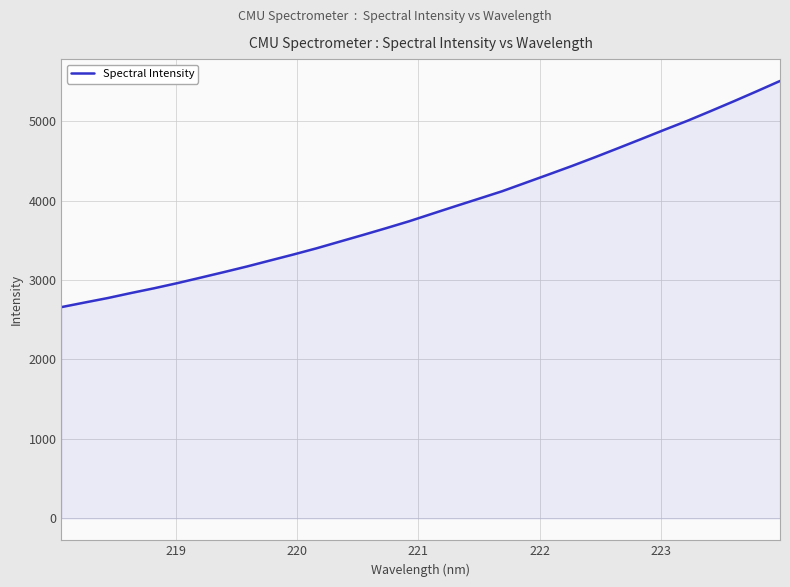

What is the difference between the maximum and minimum values?

2844.9